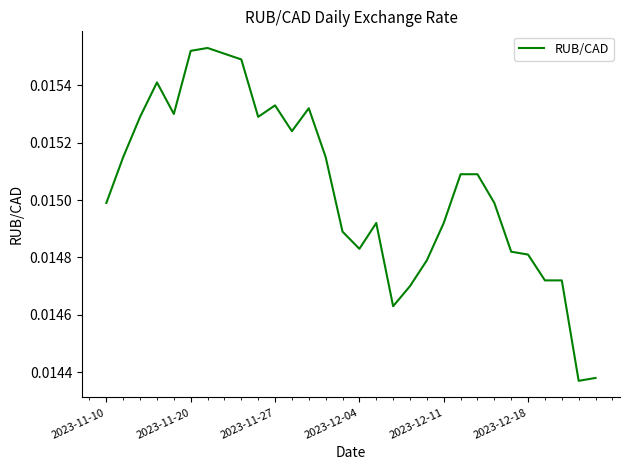

True or false: the data has more than 2 interior local peaks.

True